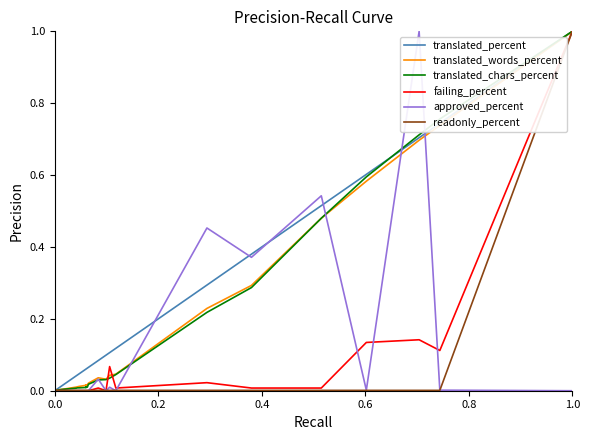

What are all the series names shown in the legend?

translated_percent, translated_words_percent, translated_chars_percent, failing_percent, approved_percent, readonly_percent